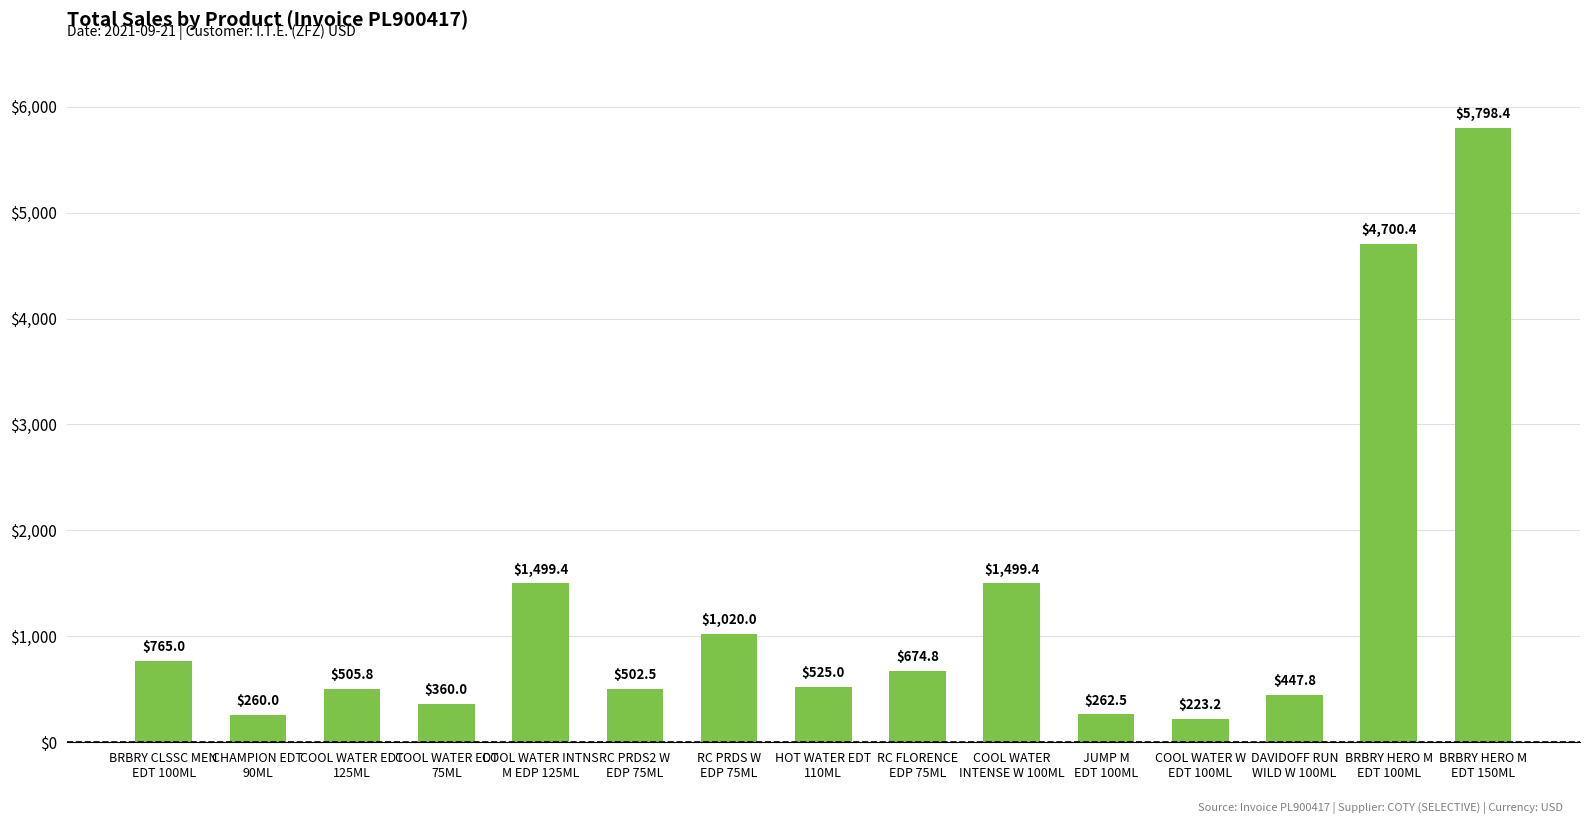

What position from the left is RC FLORENCE
EDP 75ML?

9